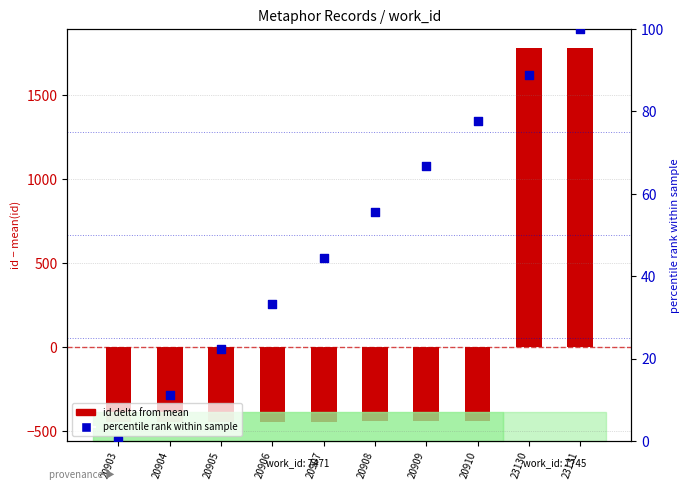

Which series reaches the minimum Y coordinate?

id delta from mean